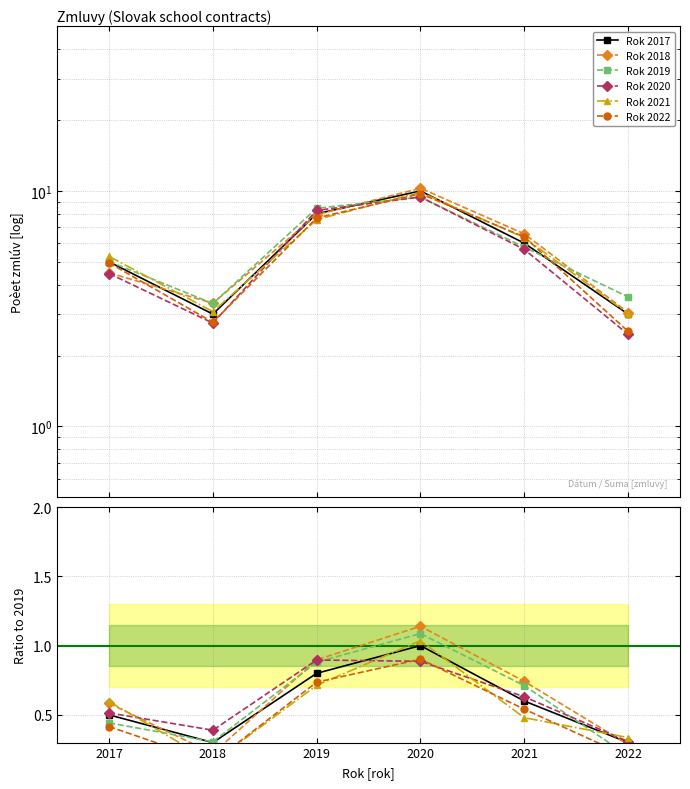

What are all the series names shown in the legend?

Rok 2017, Rok 2018, Rok 2019, Rok 2020, Rok 2021, Rok 2022